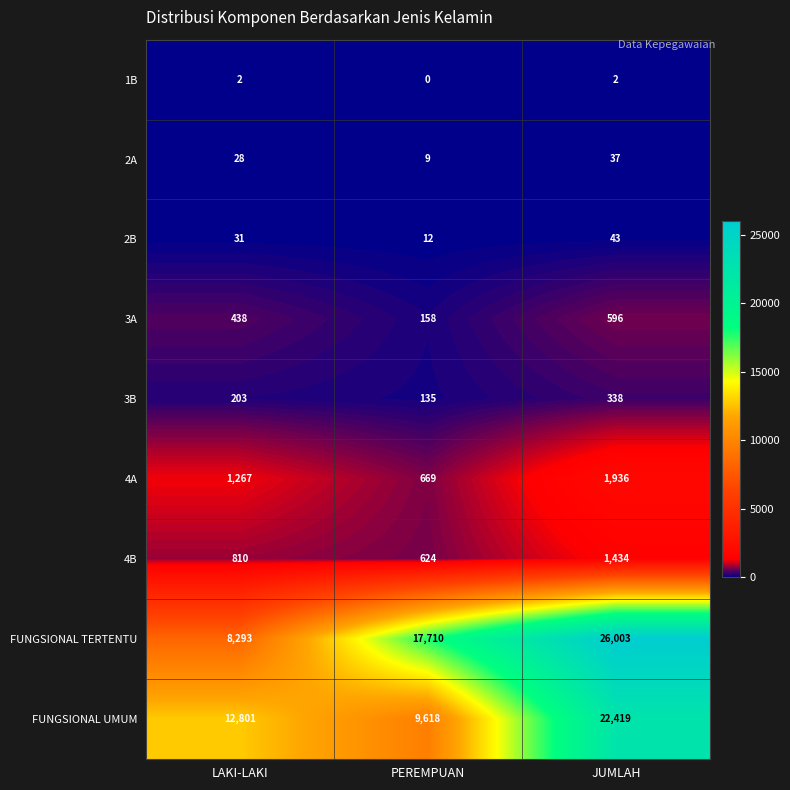

What is the total value across all series at PEREMPUAN?

28935